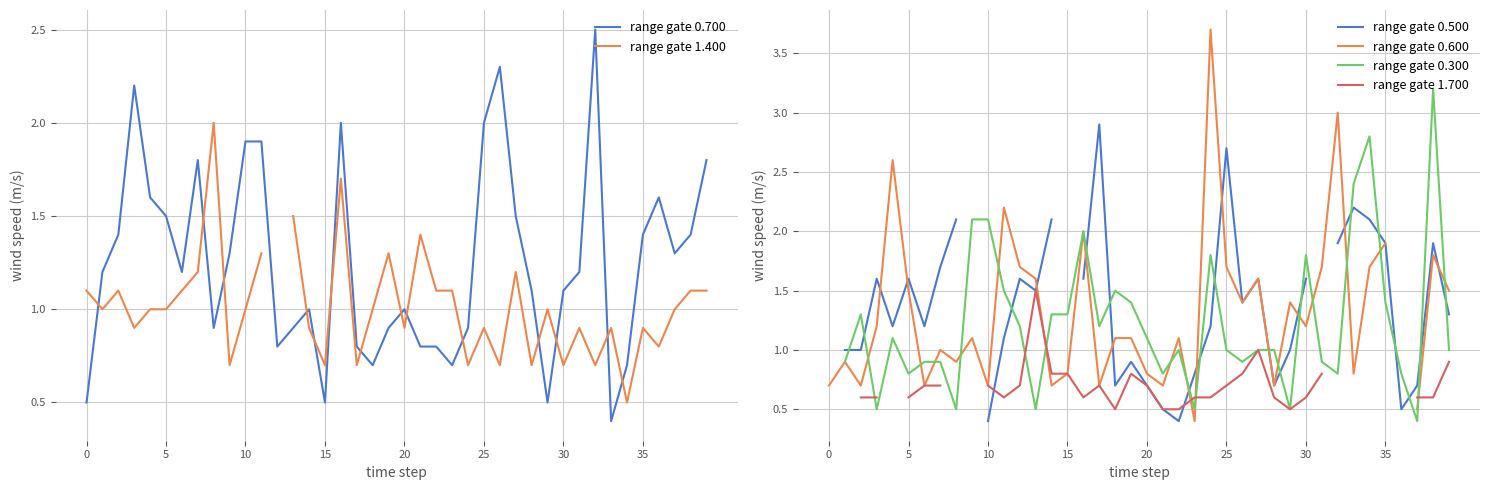

How many values in the range gate 0.700 series are below 1?

15